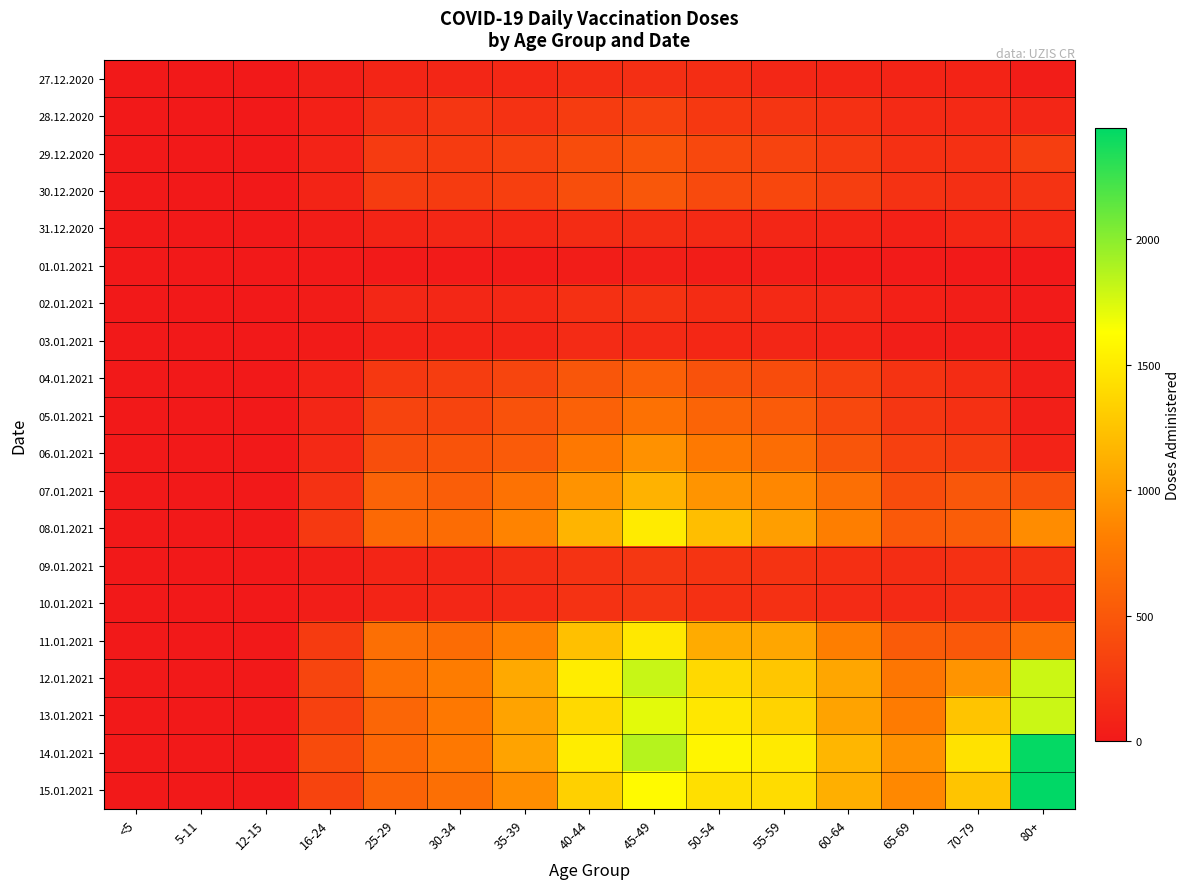

At 25-29, list the series in order from largest to smallest.

12.01.2021, 11.01.2021, 08.01.2021, 14.01.2021, 13.01.2021, 15.01.2021, 07.01.2021, 06.01.2021, 05.01.2021, 30.12.2020, 29.12.2020, 04.01.2021, 28.12.2020, 02.01.2021, 27.12.2020, 09.01.2021, 31.12.2020, 10.01.2021, 03.01.2021, 01.01.2021